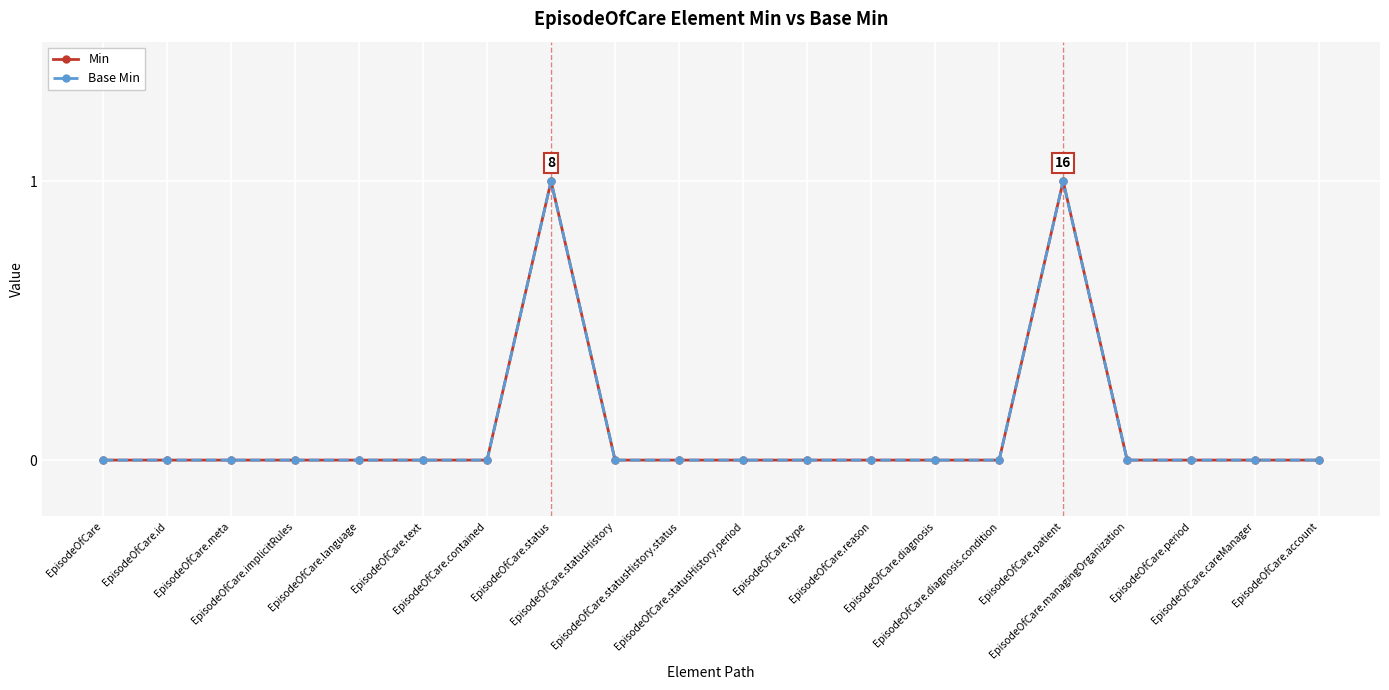

Reading right to left, transcribe all the data shown in this chart.

Min: 0	0	0	0	1	0	0	0	0	0	0	0	1	0	0	0	0	0	0	0
Base Min: 0	0	0	0	1	0	0	0	0	0	0	0	1	0	0	0	0	0	0	0